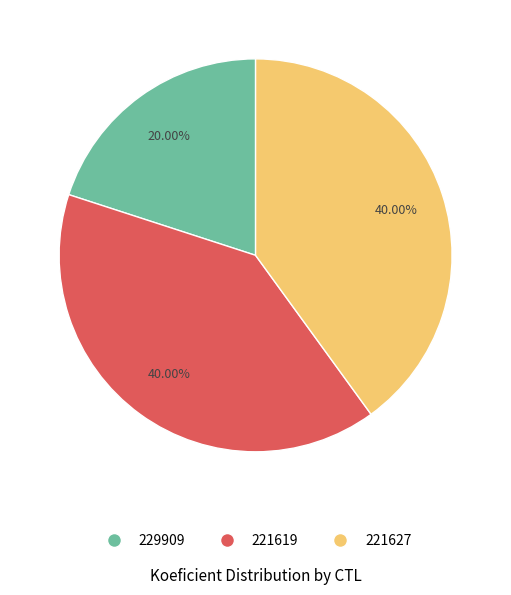

To the nearest percent, what is the average slice percentage?

33%